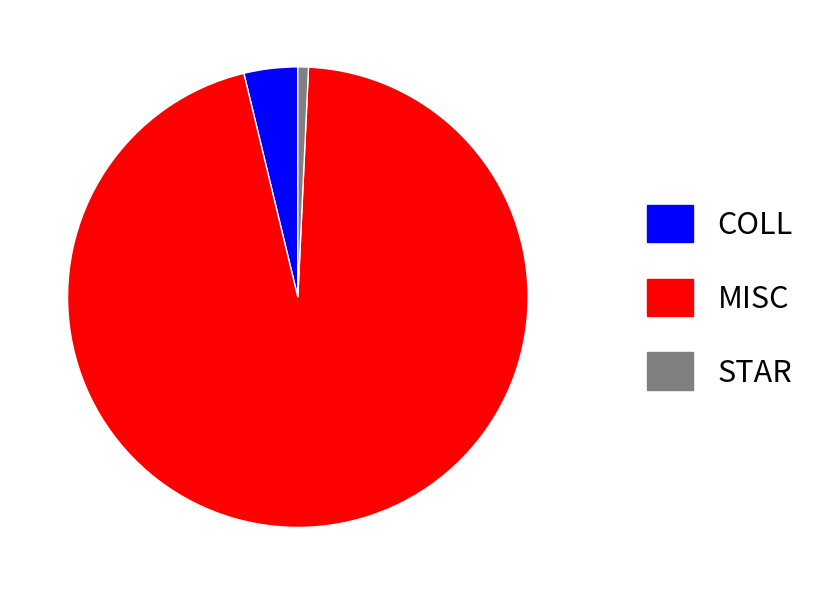

Which has a higher value, MISC or STAR?

MISC